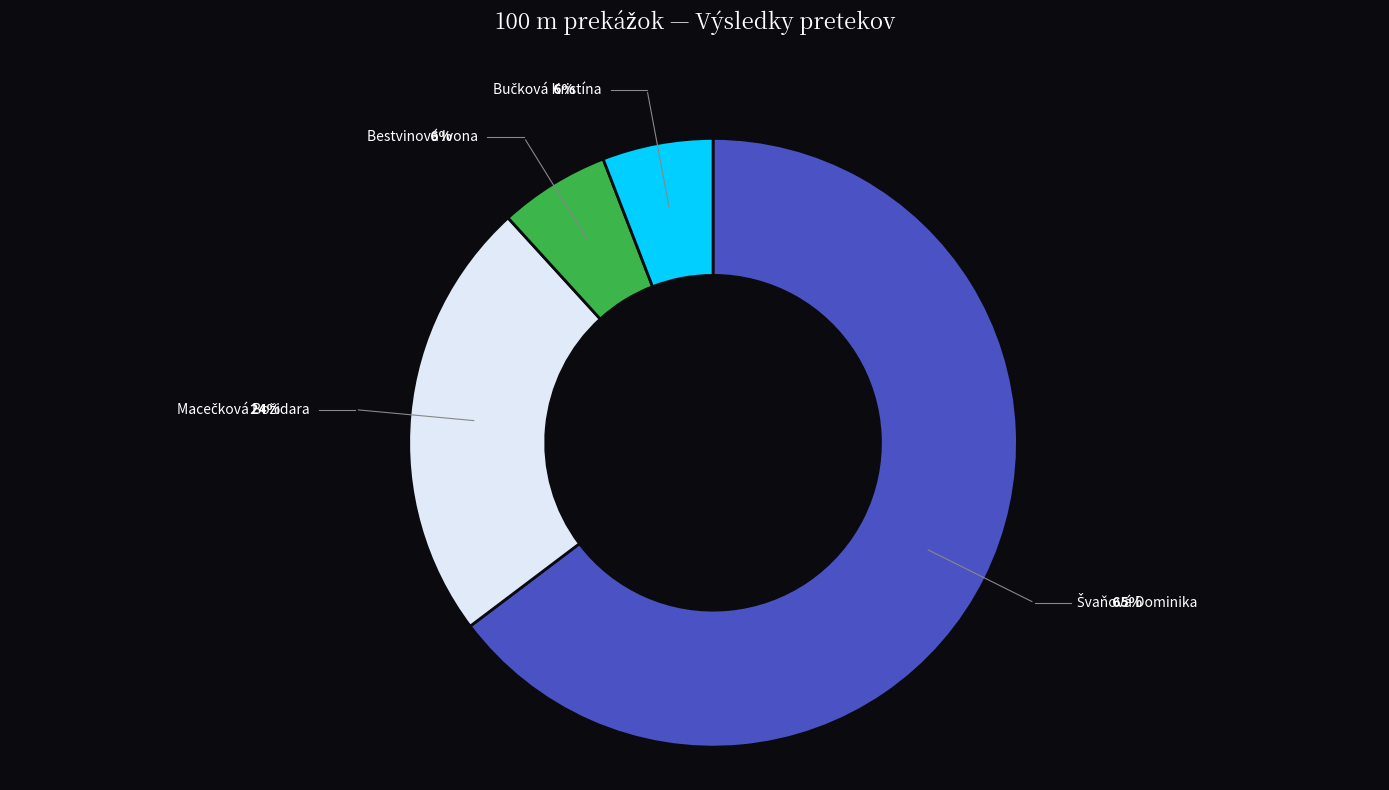

Count the number of slices in the pie.

4